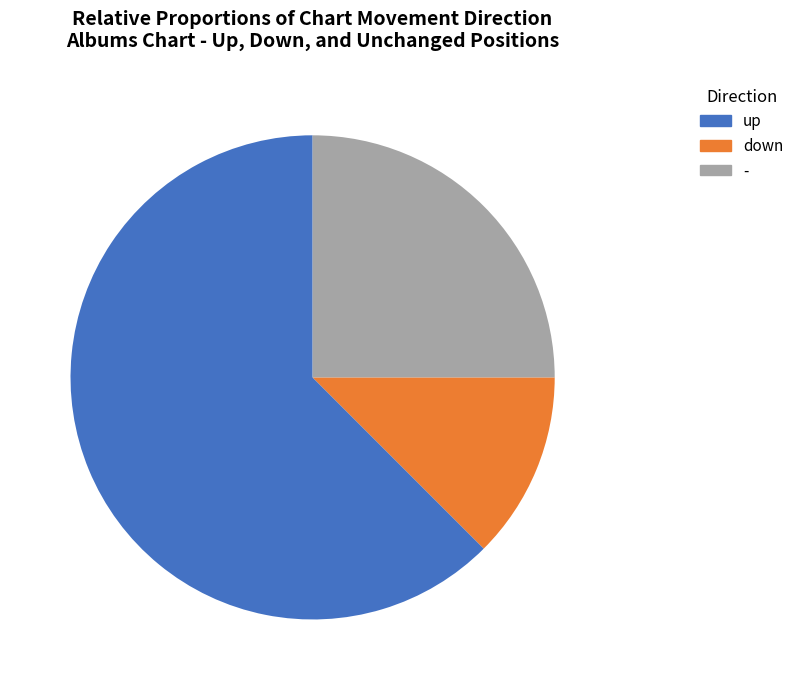

What portion of the pie excludes -?

75.0%